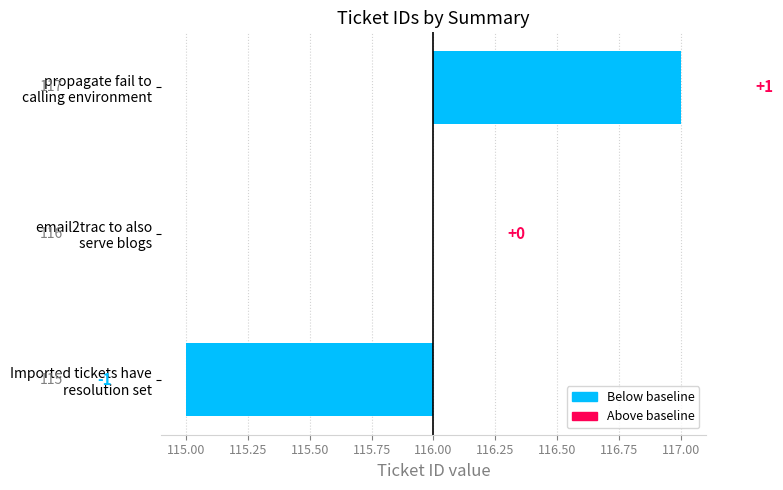

What is the smallest value displayed?

-1